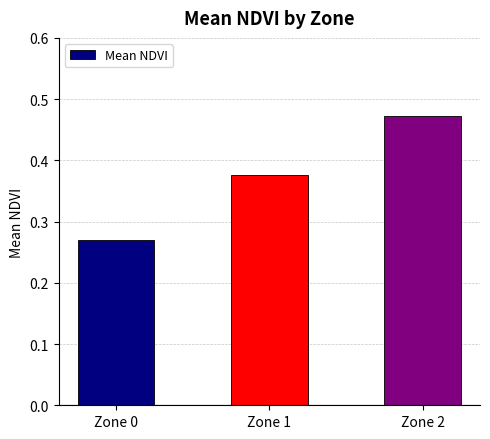

Rank the categories by value from highest to lowest.

Zone 2, Zone 1, Zone 0